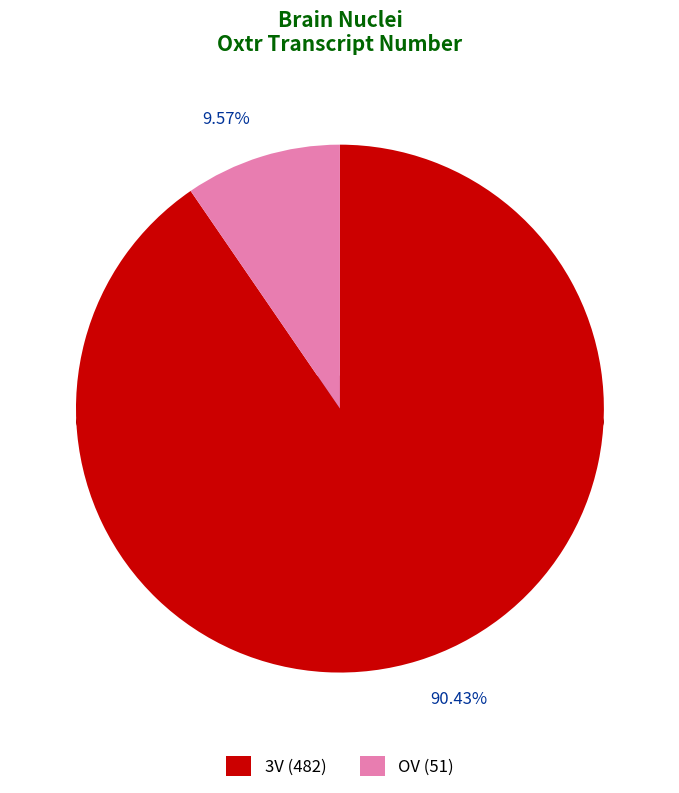

To the nearest percent, what is the combined percentage of OV and 3V?

100%